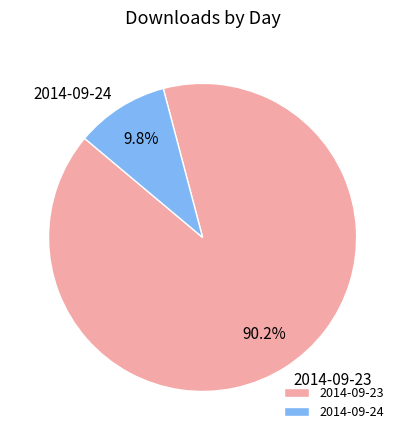

What percentage is the 2014-09-23 slice, to the nearest percent?

90%